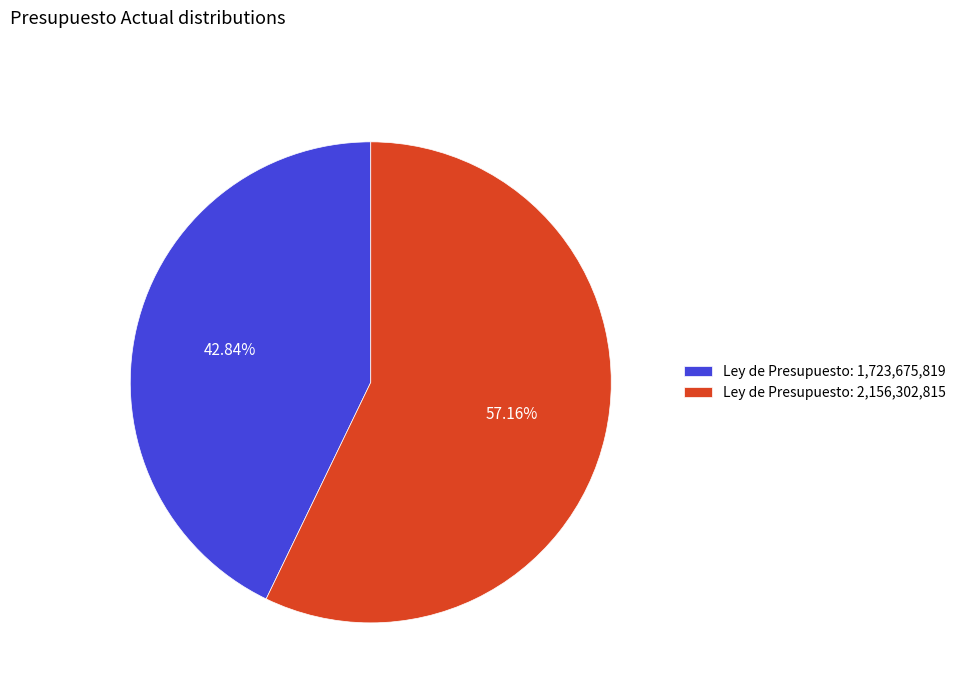

Do Ley de Presupuesto: 2,156,302,815 and Ley de Presupuesto: 1,723,675,819 together represent more than half of the pie?

Yes